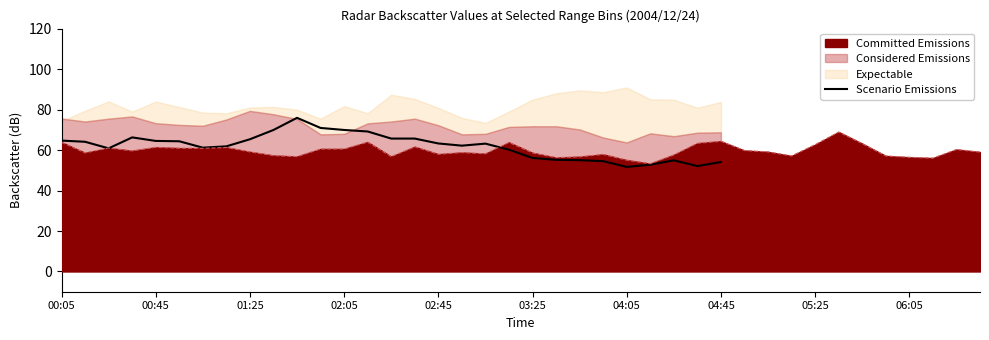

What is the value of the 3rd point from the left?

60.8